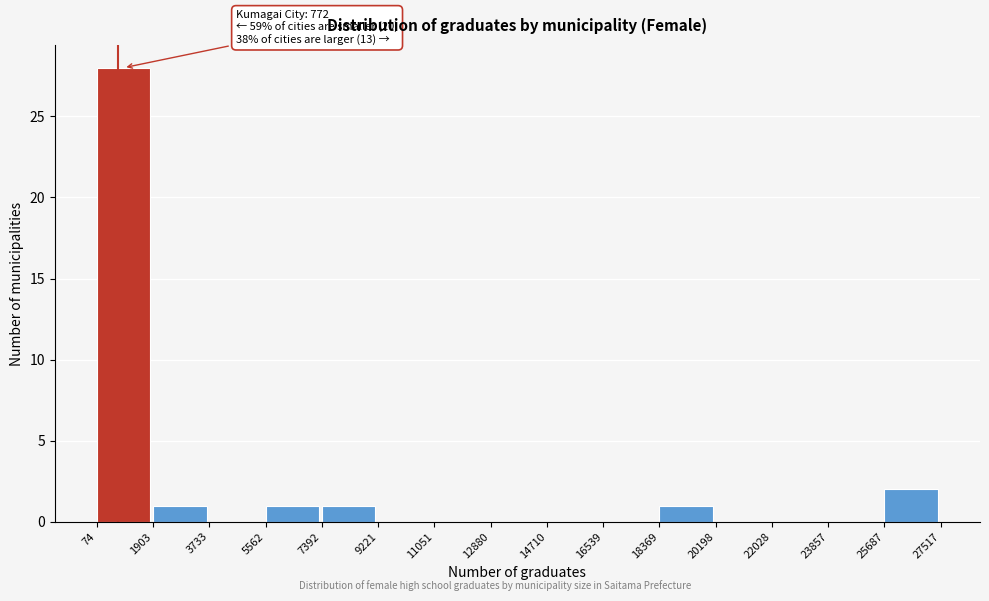

Over which range of the x-axis is the bar tallest?

74 to 1903